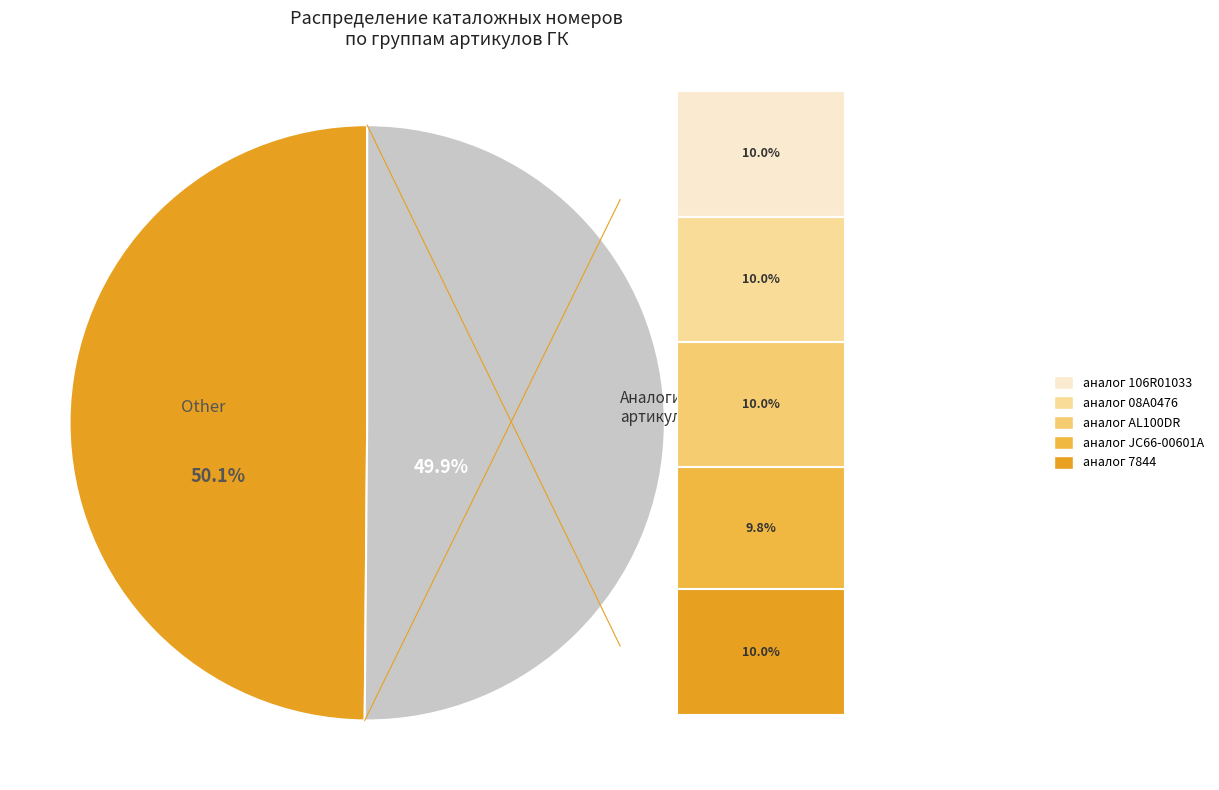

Which slice is the smallest?

аналог JC66-00601A